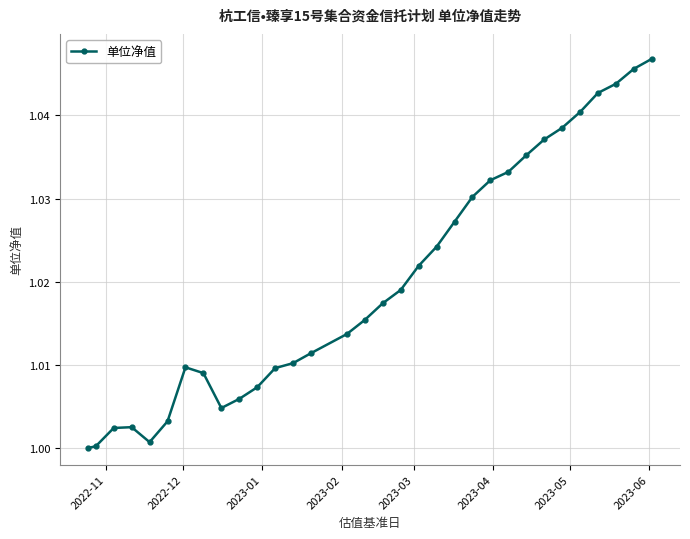

What is the sum of all values?

32.6